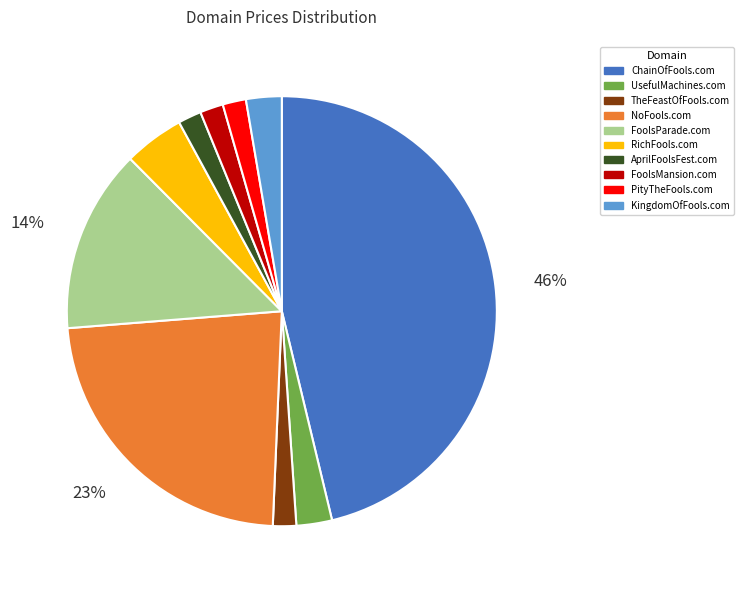

How many segments does this pie chart have?

10